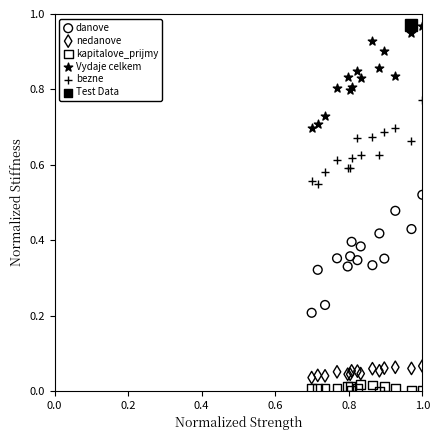

Which series contains the highest Y value?

Vydaje celkem